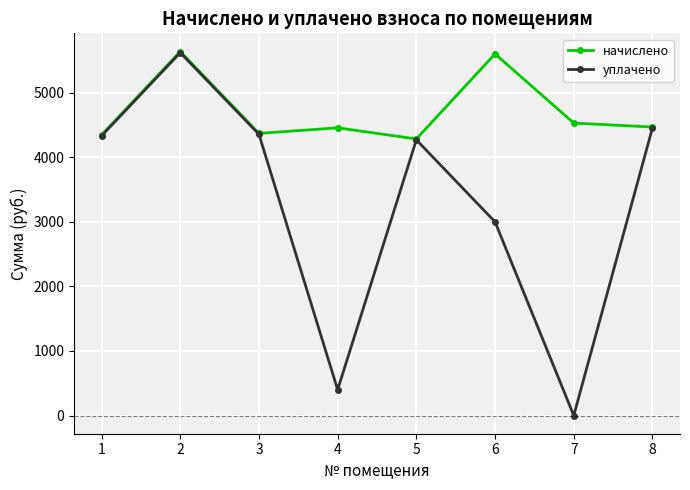

The начислено series shows 7517.9 at 2. True or false?

False